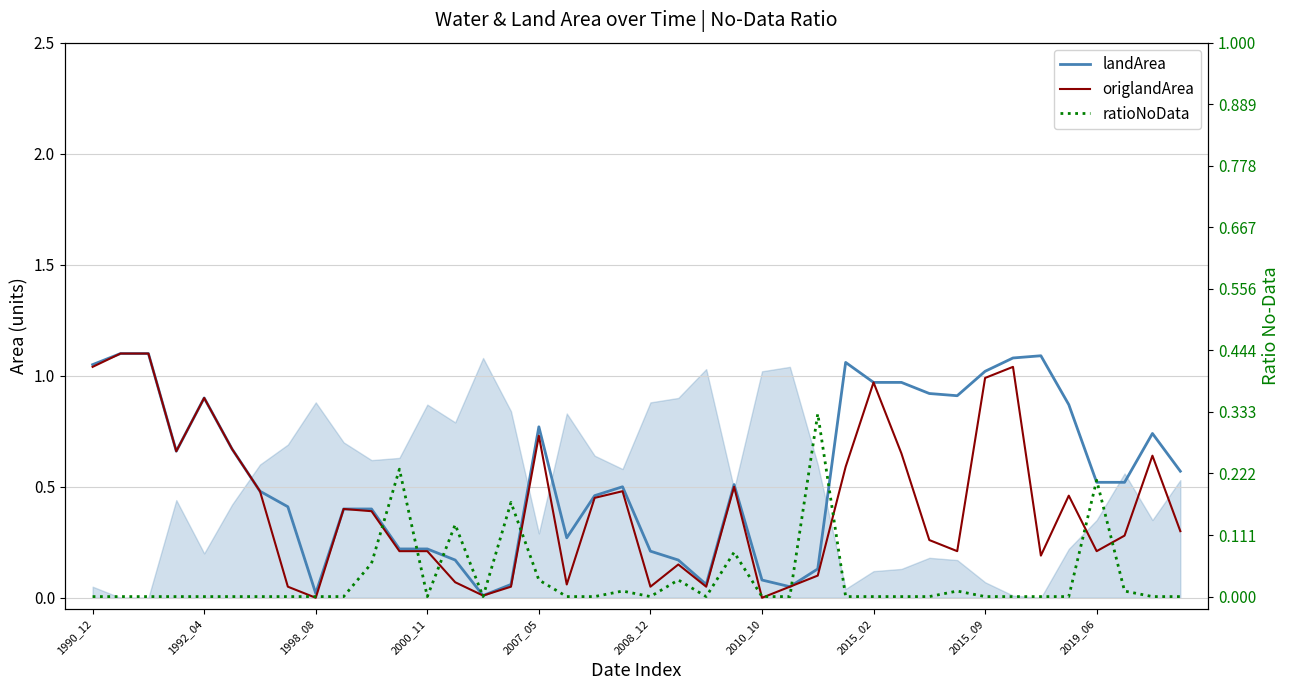

At how many categories does at least one series exceed 0?

40